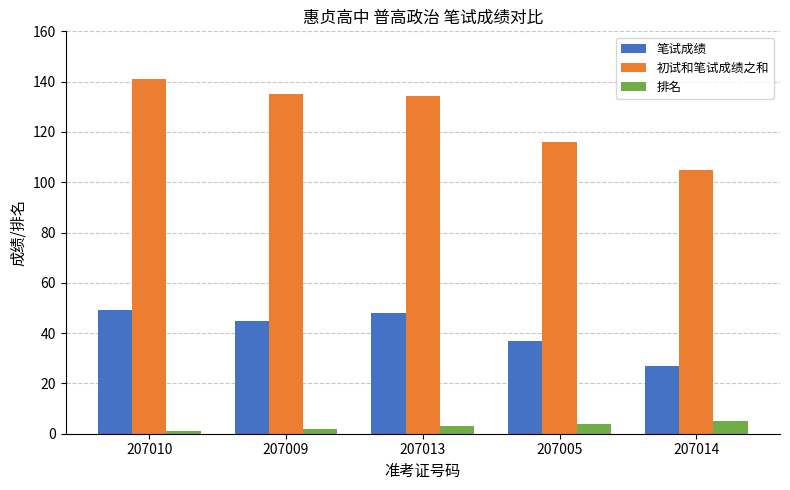

What is the average value of the 排名 series?

3.0